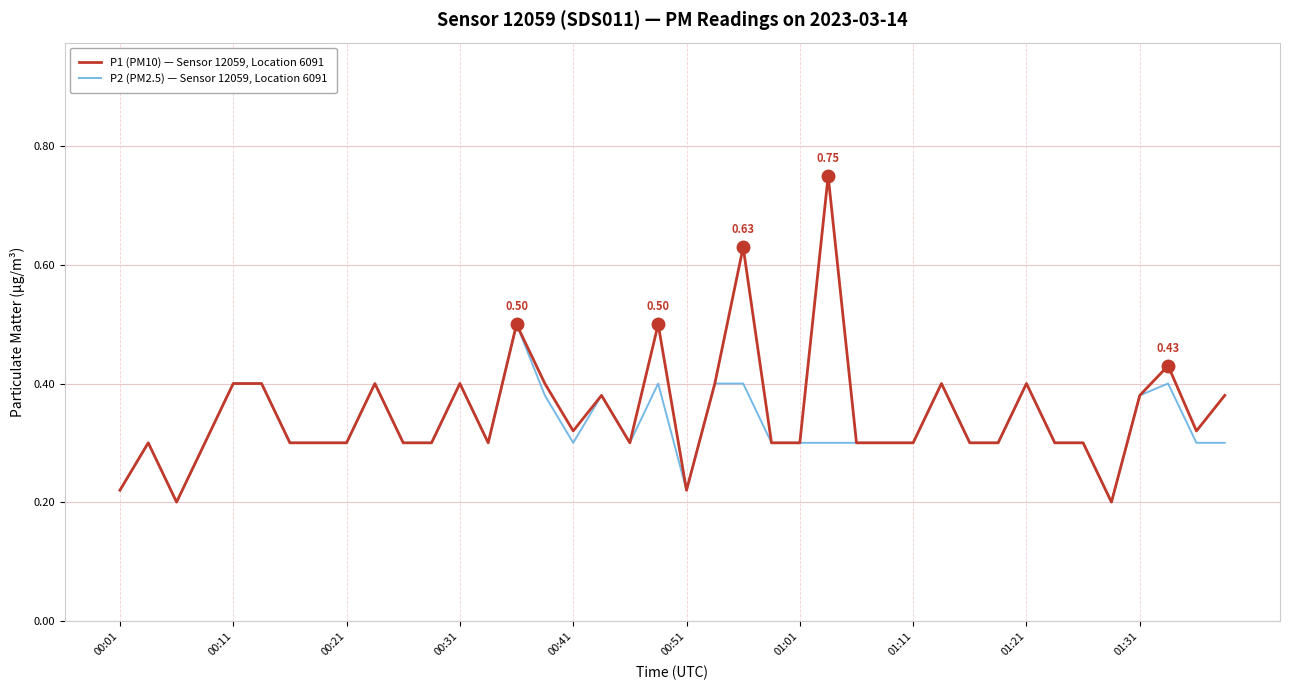

How many lines are shown in the chart?

2